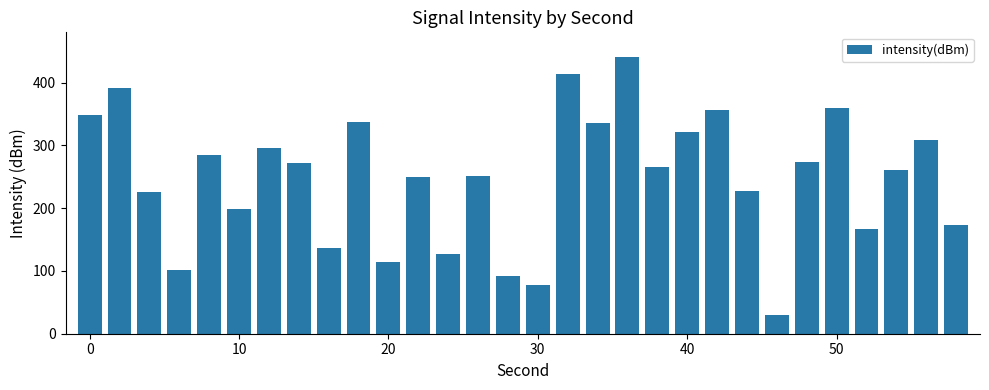

What is the value of the 16th bar from the left?

78